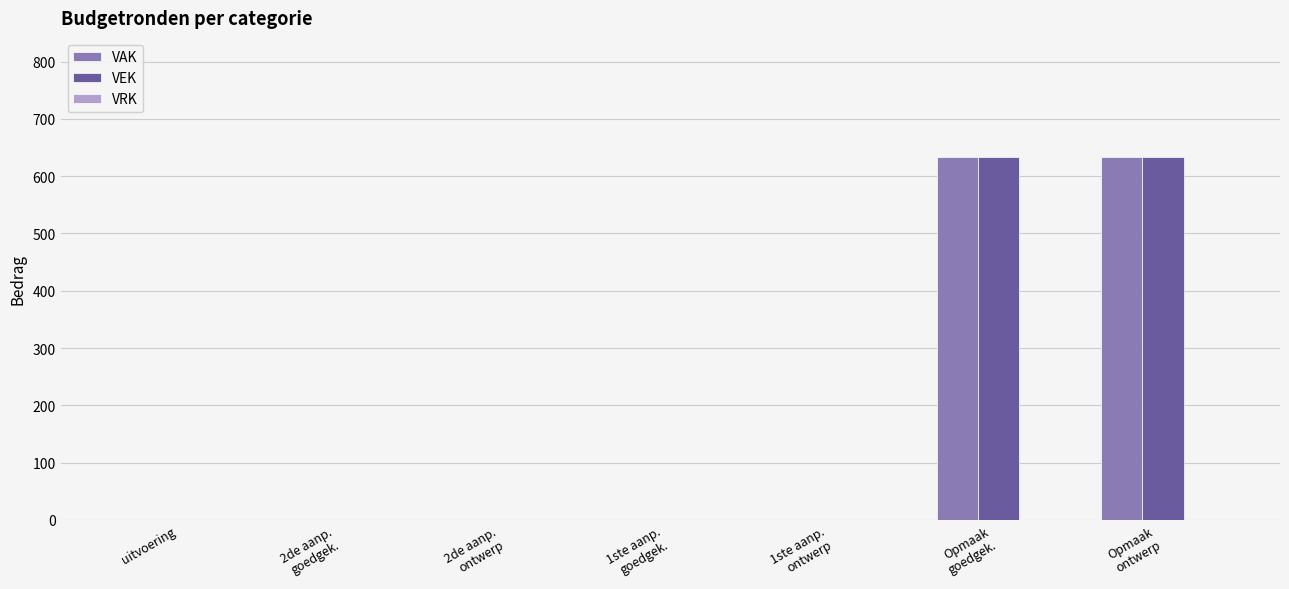

What is the greatest value displayed?

633